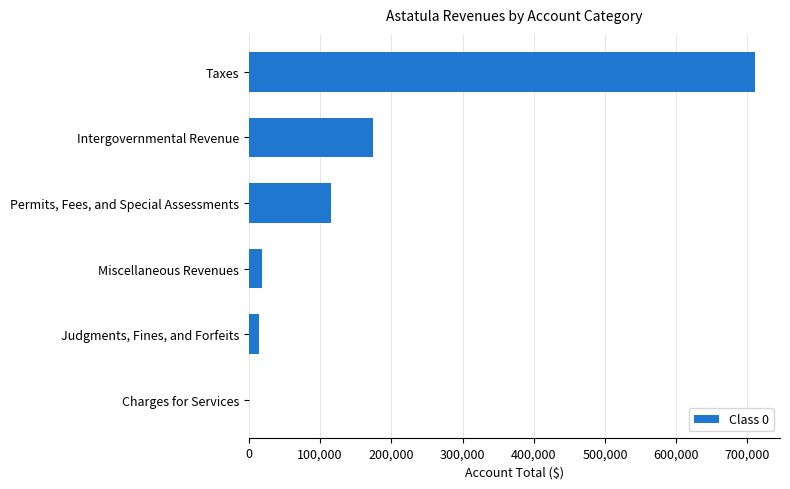

Does the chart contain stacked bars?

No